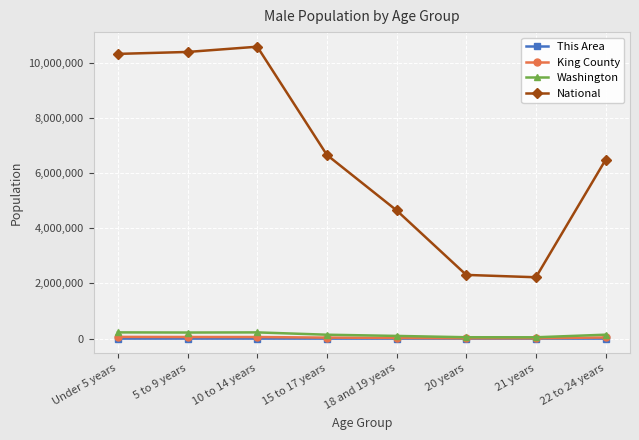

True or false: This Area and National intersect in this chart.

False